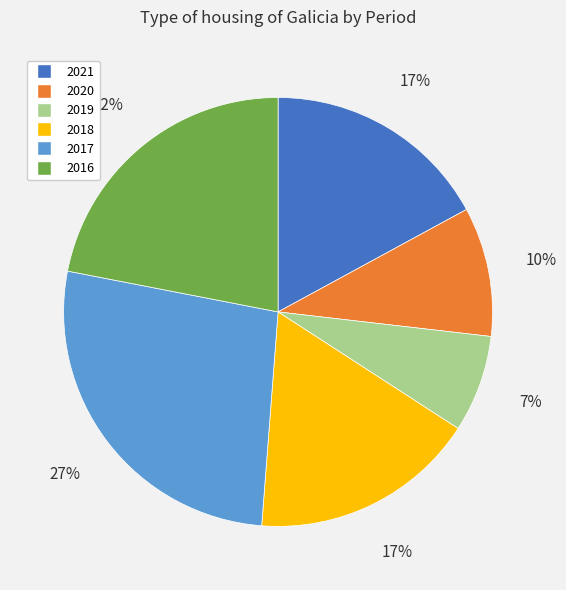

Is it true that 2019 is 7% of the pie?

True